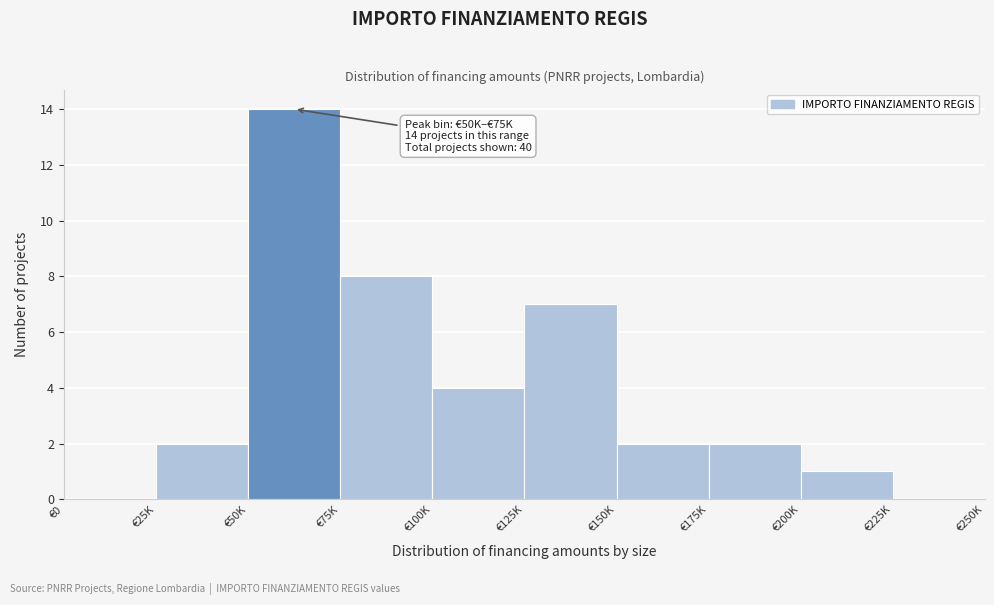

Reading right to left, list all the values displayed in this chart.

€225K=0	€200K=1	€175K=2	€150K=2	€125K=7	€100K=4	€75K=8	€50K=14	€25K=2	€0=0